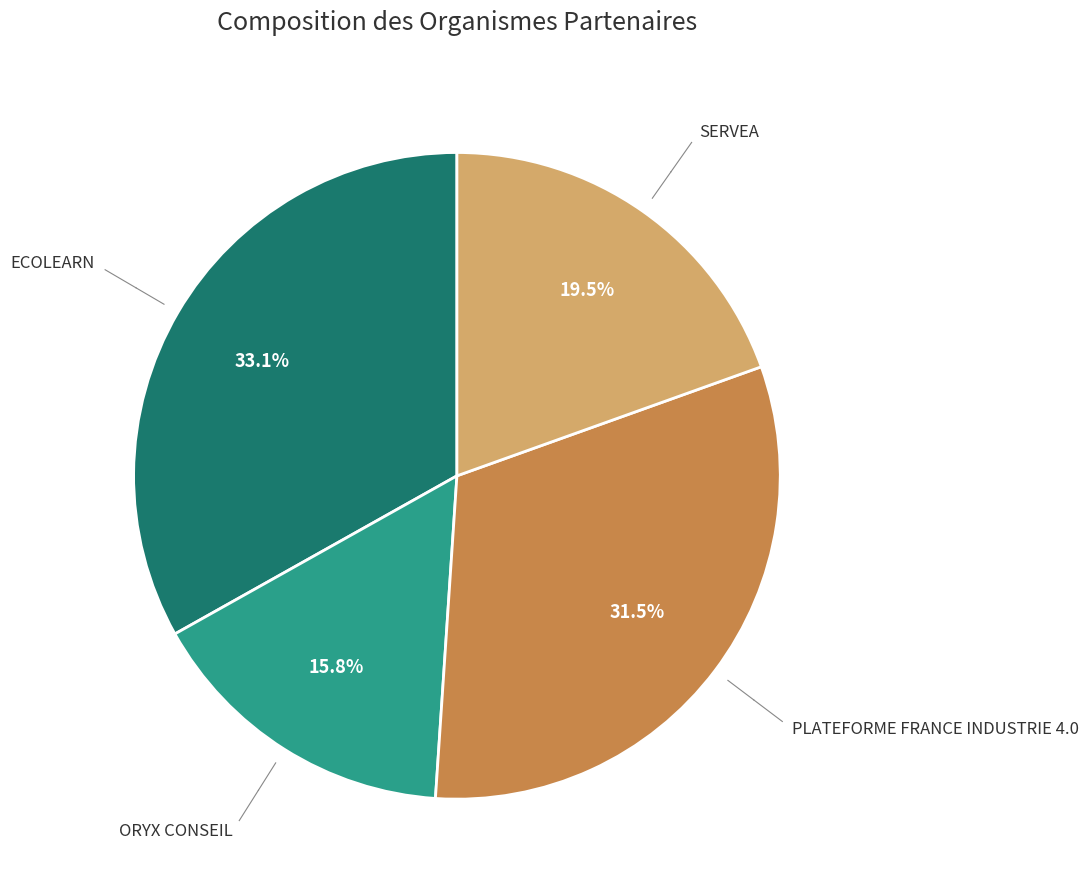

Approximately how many times larger is the value at ECOLEARN compared to ORYX CONSEIL?

2.1